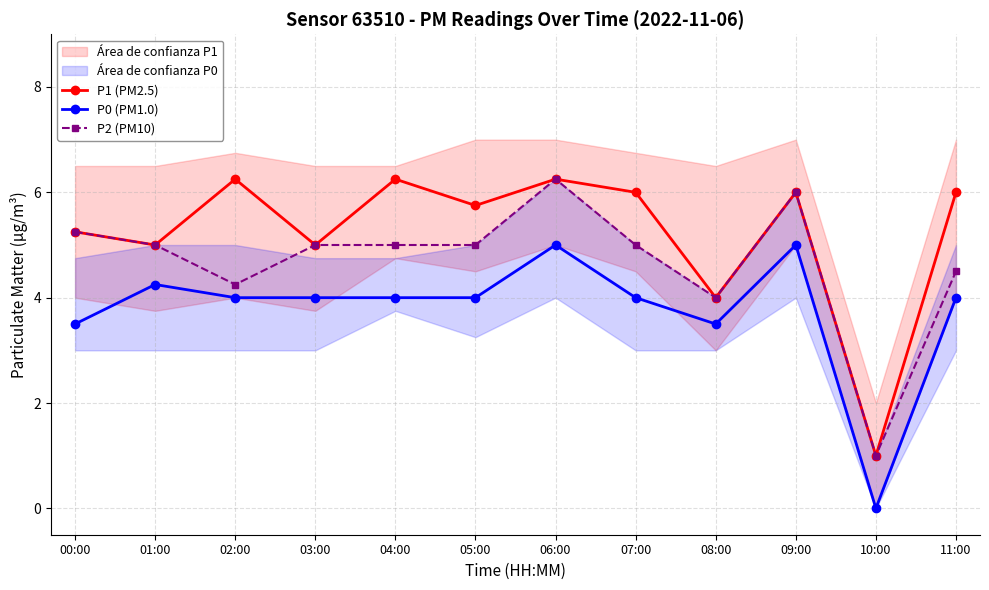

True or false: P0 (PM1.0) has a value of 0.9 at 04:00.

False